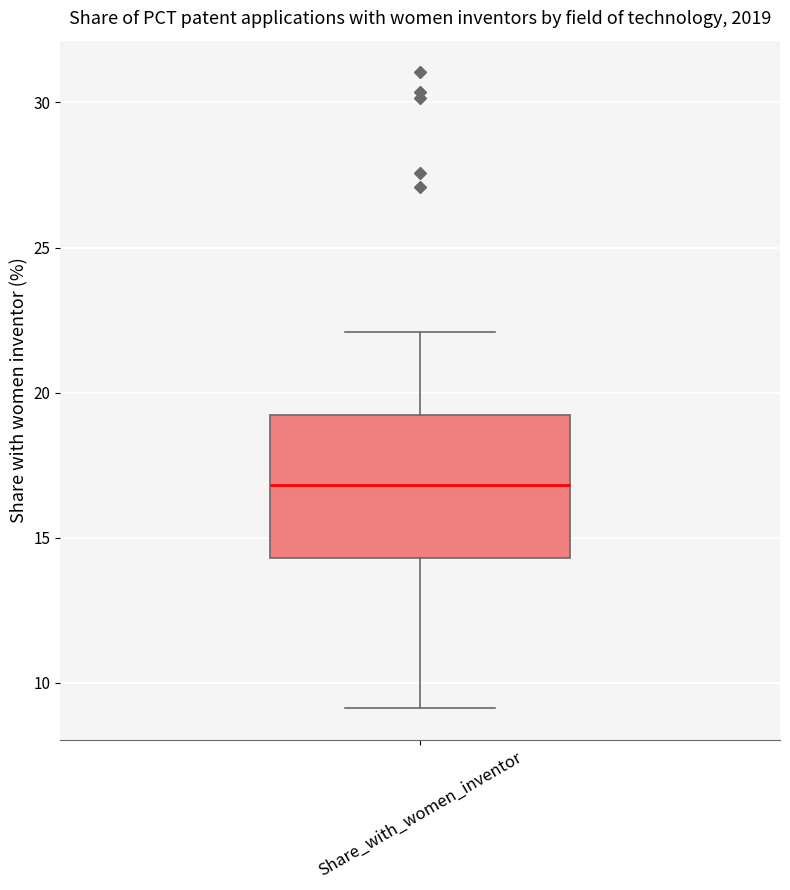

Transcribe this box plot: give where the median line is, the range the box spans, and where the two whiskers end, as read against the y-axis. The values are not printed on the chart, so give them approximately, as read against the axis.

median 17.0, box 14.5 to 19.0, whiskers 9.0 to 22.0